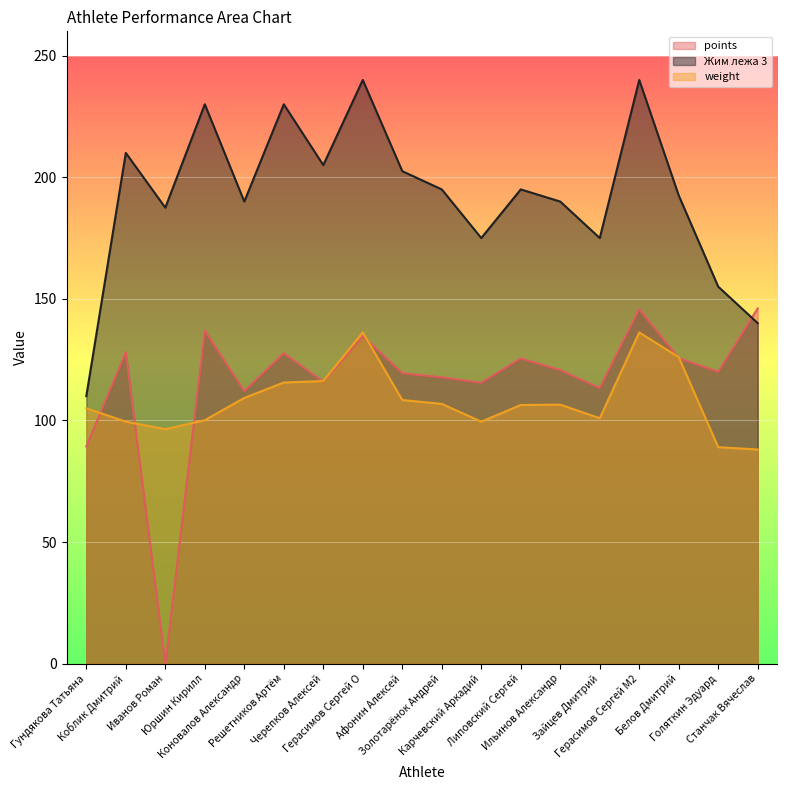

Which series changed the most between Черепков Алексей and Станчак Вячеслав?

Жим лежа 3